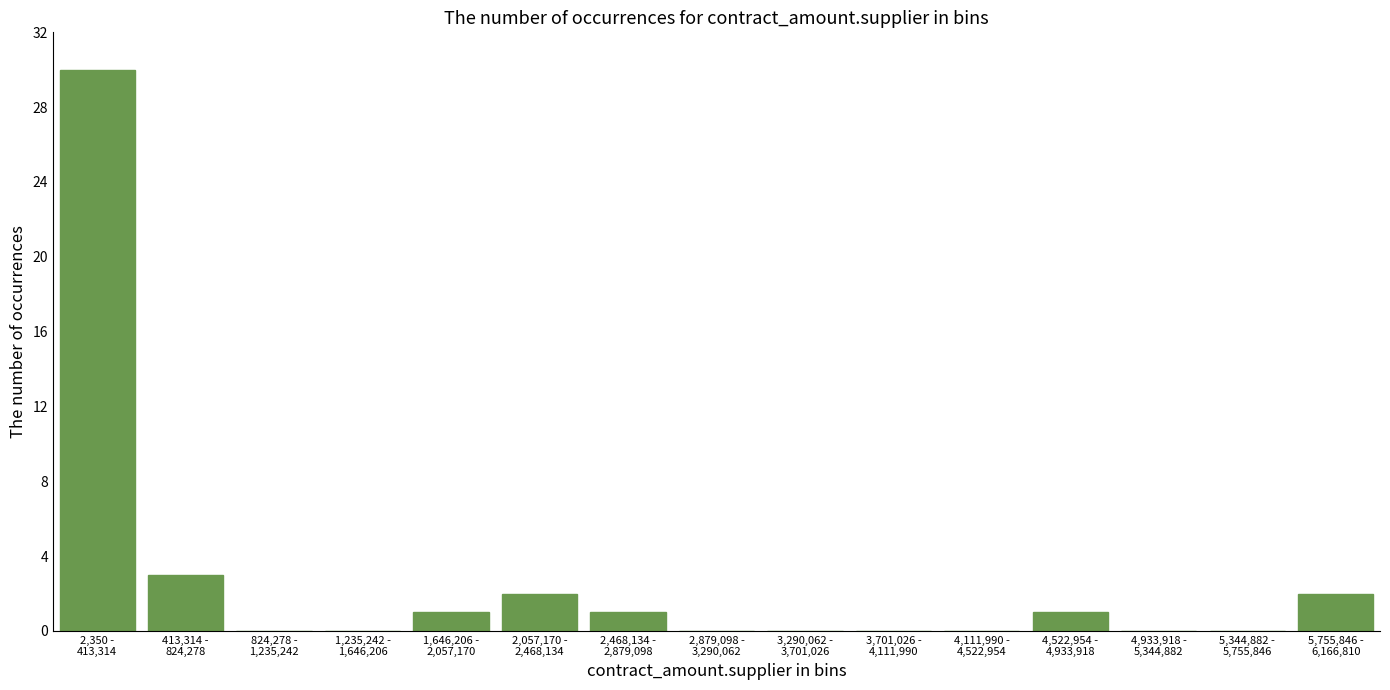

What is the maximum value shown in the chart?

30